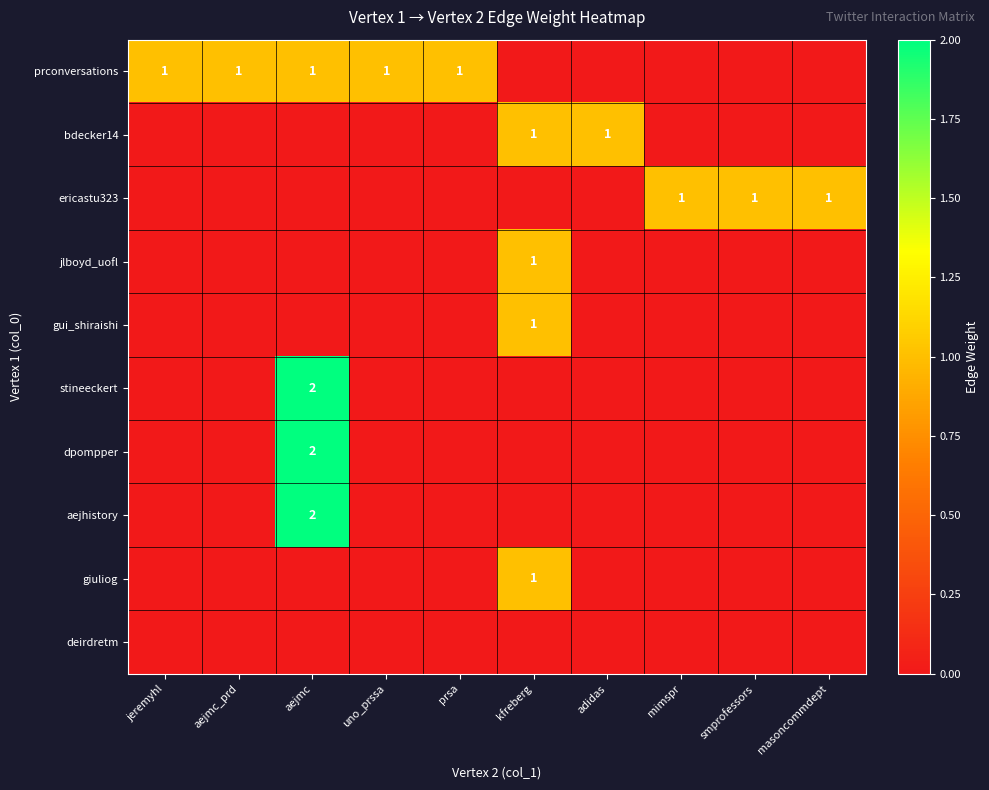

Between mimspr and aejmc_prd, which is larger?

aejmc_prd